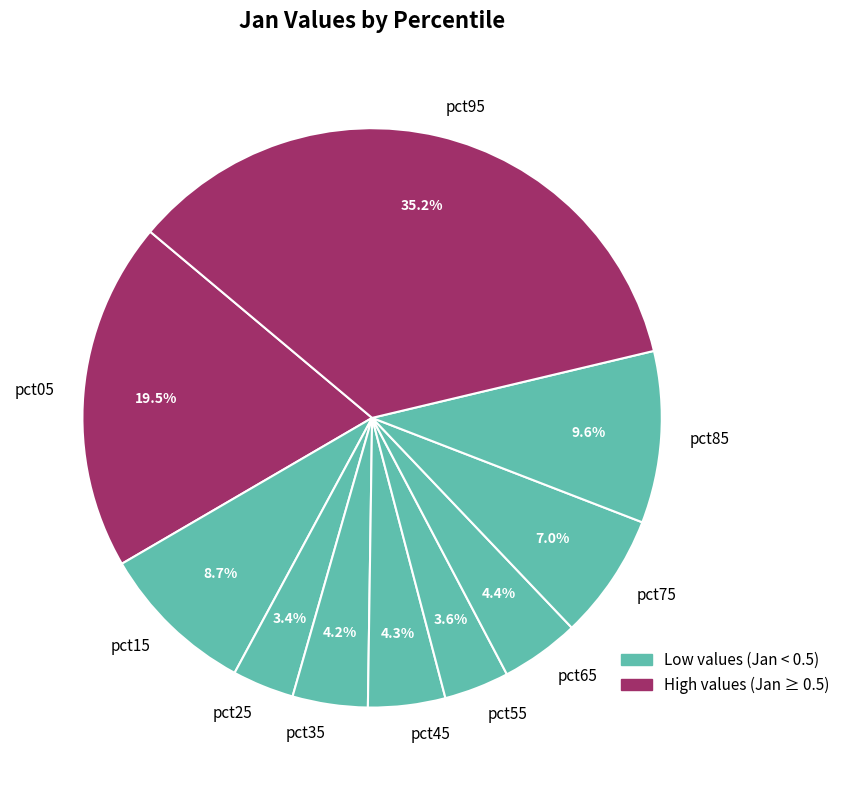

Combined, what portion of the pie is pct45 and pct85?

13.9%